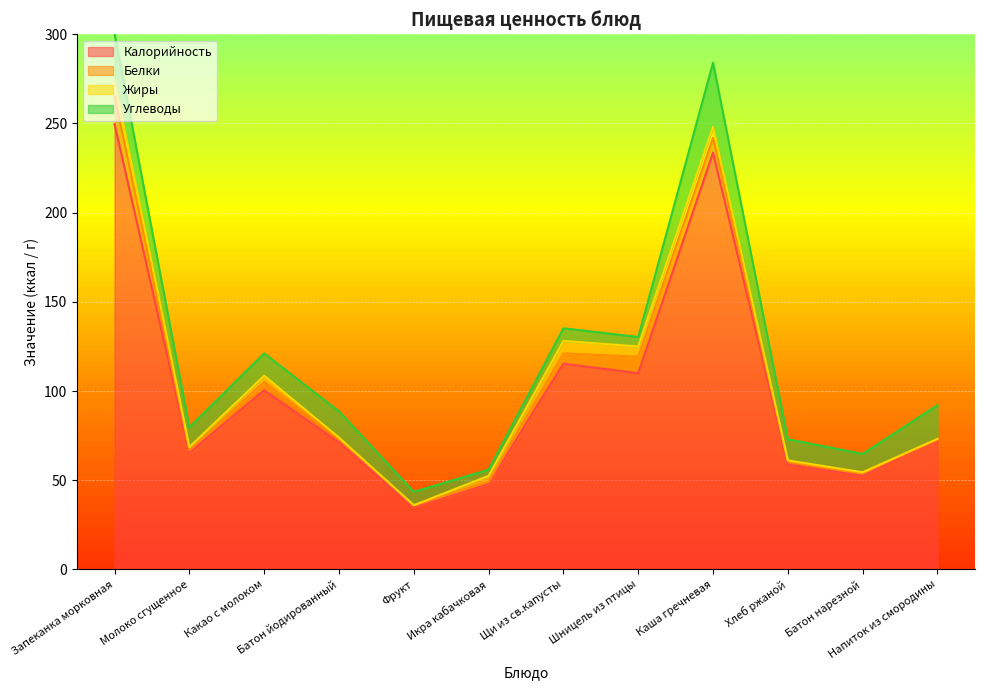

How many values in the Калорийность series exceed 73?

5